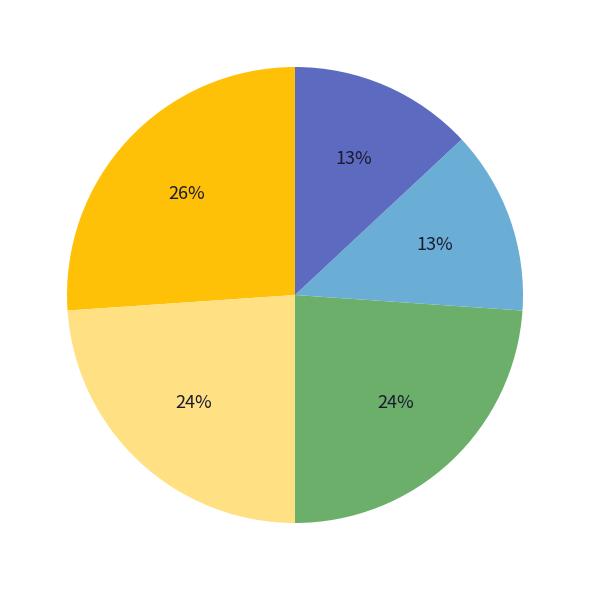

Is there any slice that represents more than half of the pie?

No